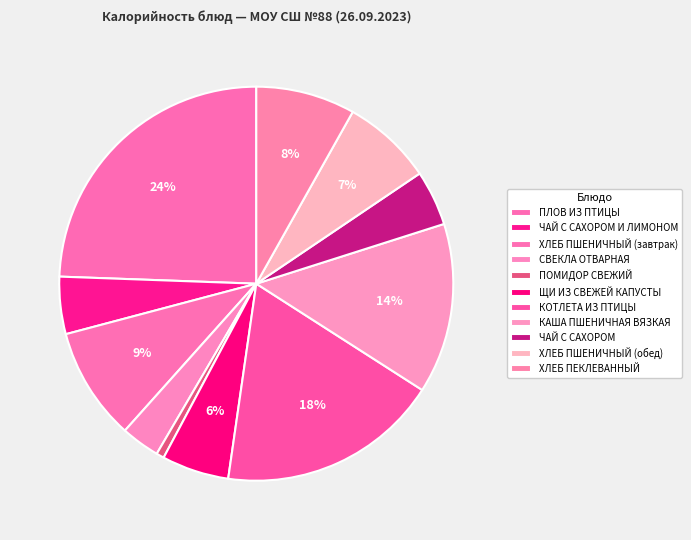

What percentage is the ЩИ ИЗ СВЕЖЕЙ КАПУСТЫ slice, to the nearest percent?

6%